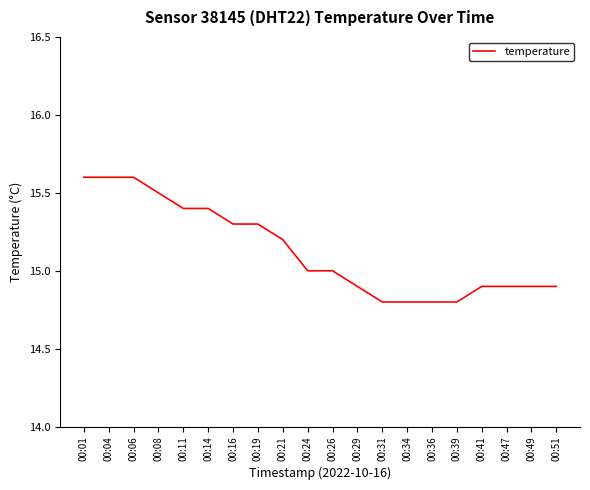

How many lines are shown in the chart?

1